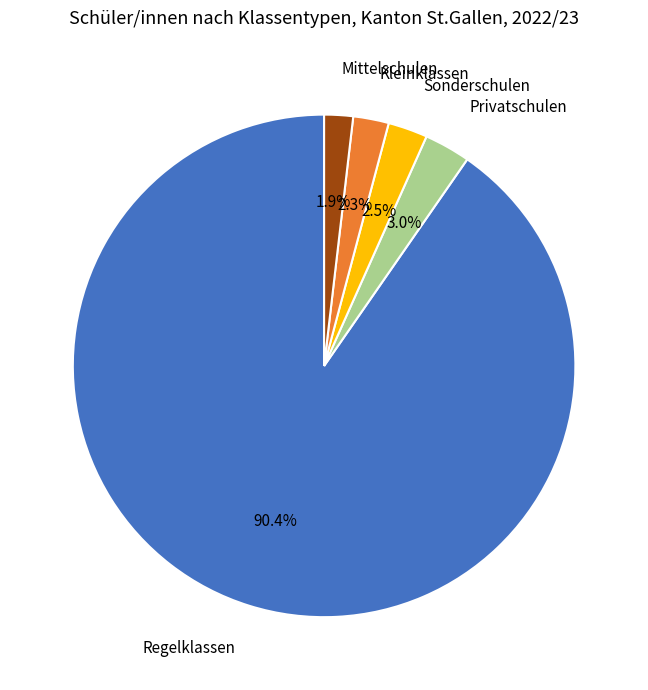

Is there a majority slice in this chart?

Yes